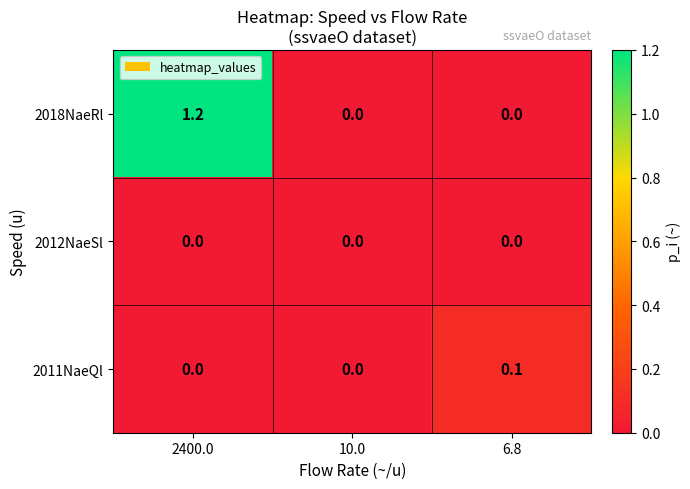

The 2018NaeRl series shows -0.6 at 10.0. True or false?

False